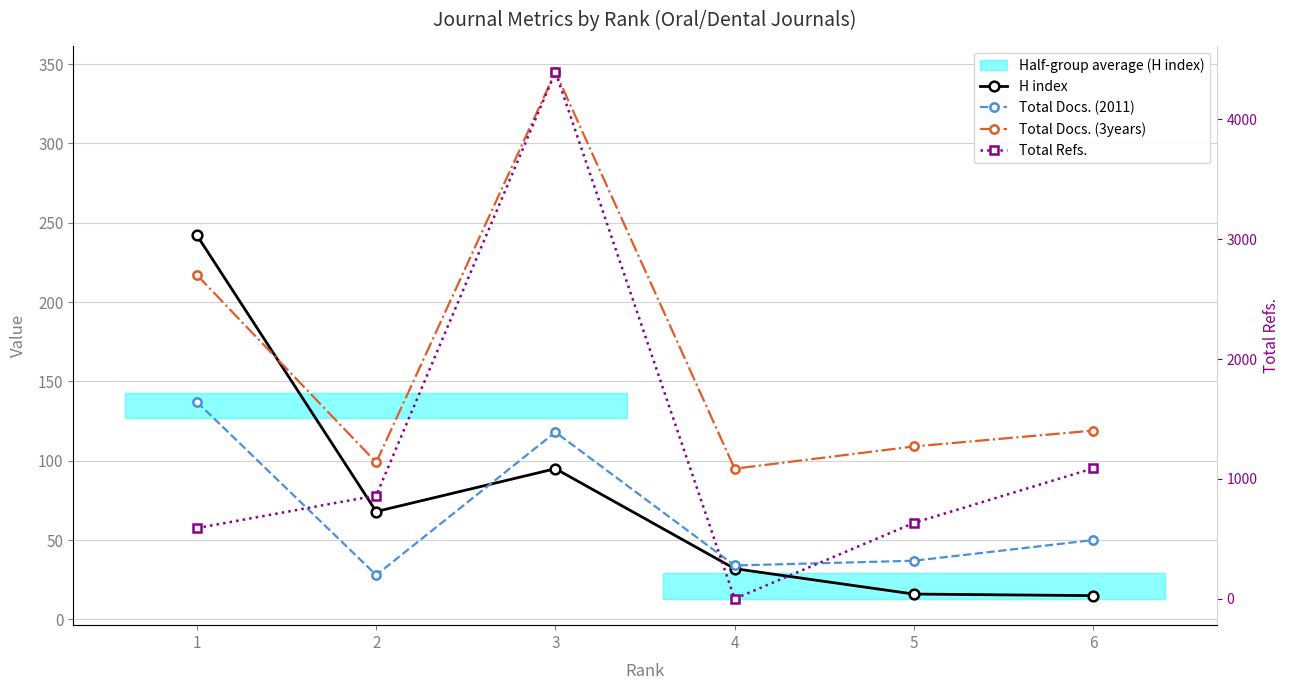

Is it true that H index equals 95 at 3?

True